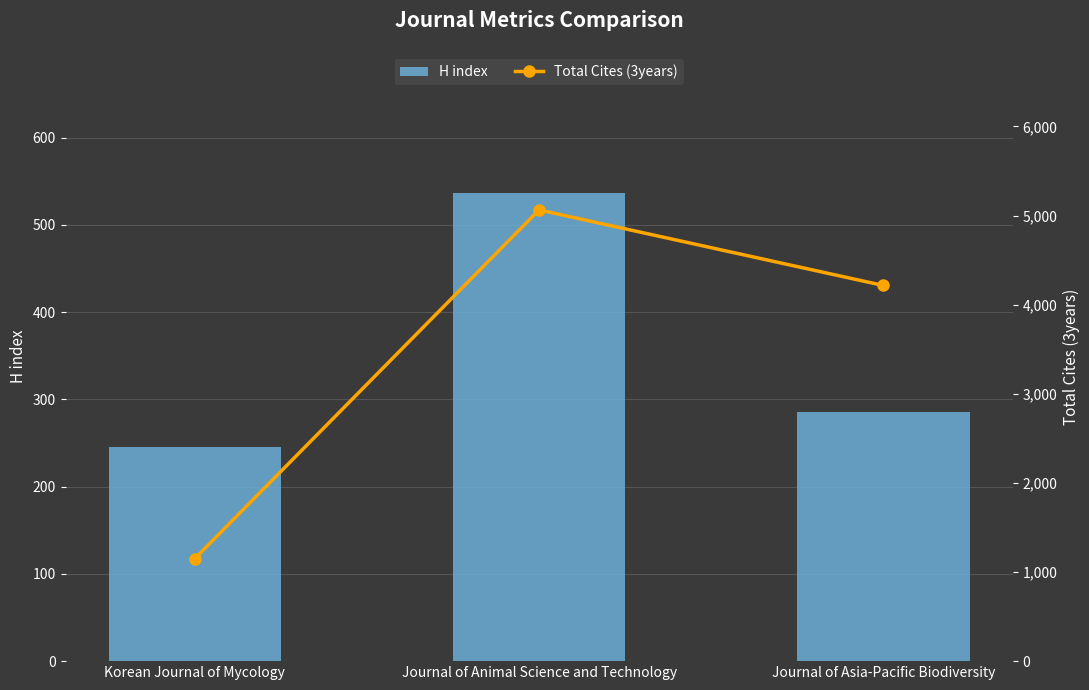

At which label does H index reach its peak?

Journal of Animal Science and Technology